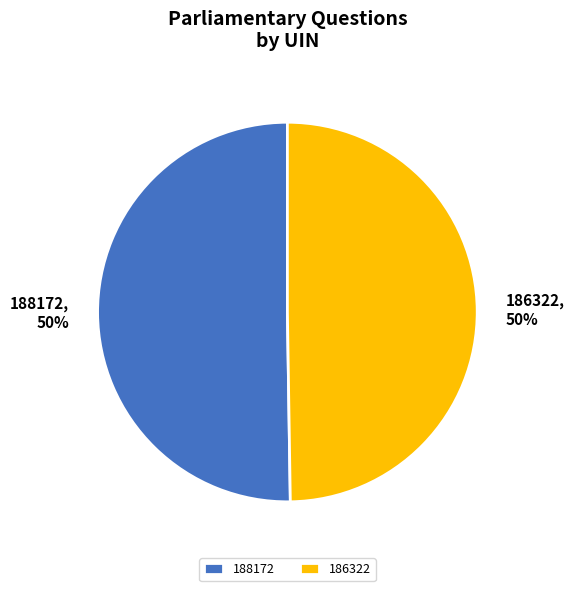

The 188172 slice represents 65% of the pie. True or false?

False